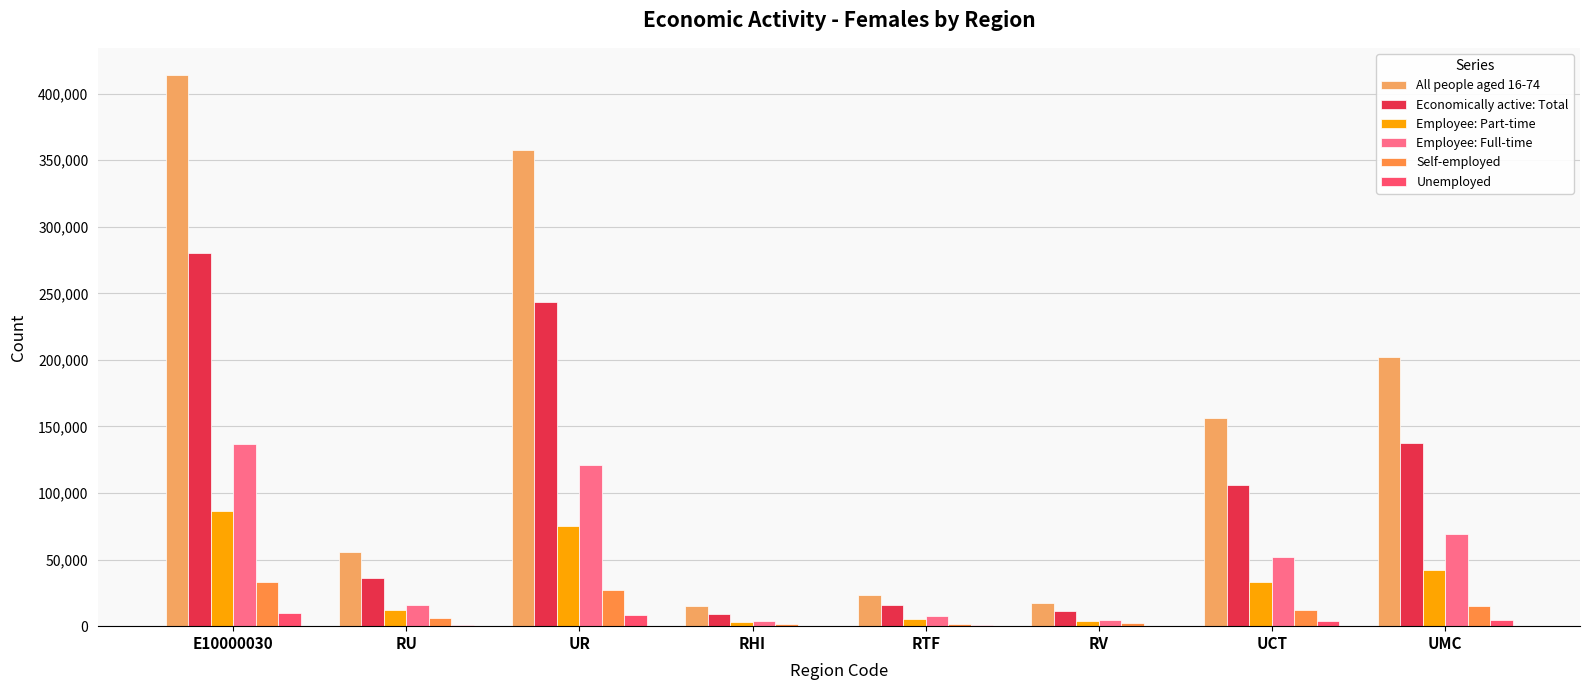

Reading left to right, extract all data points from this chart.

All people aged 16-74: 413693	55688	358005	14832	23414	17442	156068	201937
Economically active: Total: 279955	36197	243758	9161	15933	11103	106078	137680
Employee: Part-time: 86794	11828	74966	2824	5435	3569	32965	42001
Employee: Full-time: 136795	15879	120916	3807	7381	4691	51678	69238
Self-employed: 32901	6071	26830	1963	1981	2127	12017	14813
Unemployed: 9593	1067	8526	200	539	328	3646	4880